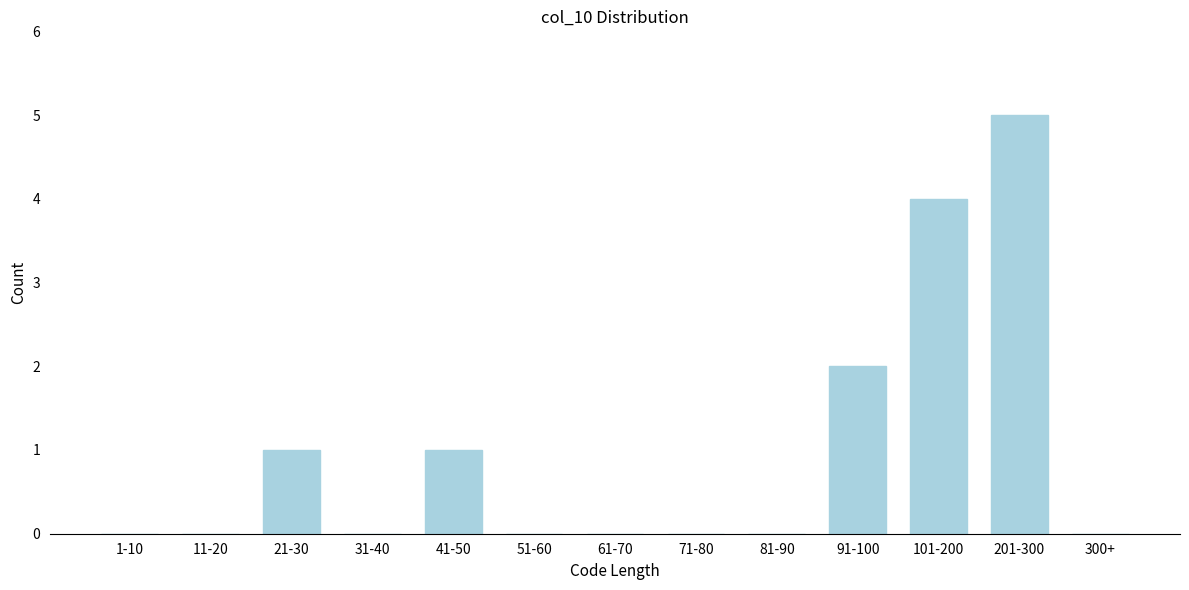

Reading left to right, extract all data points from this chart.

1-10=0	11-20=0	21-30=1	31-40=0	41-50=1	51-60=0	61-70=0	71-80=0	81-90=0	91-100=2	101-200=4	201-300=5	300+=0